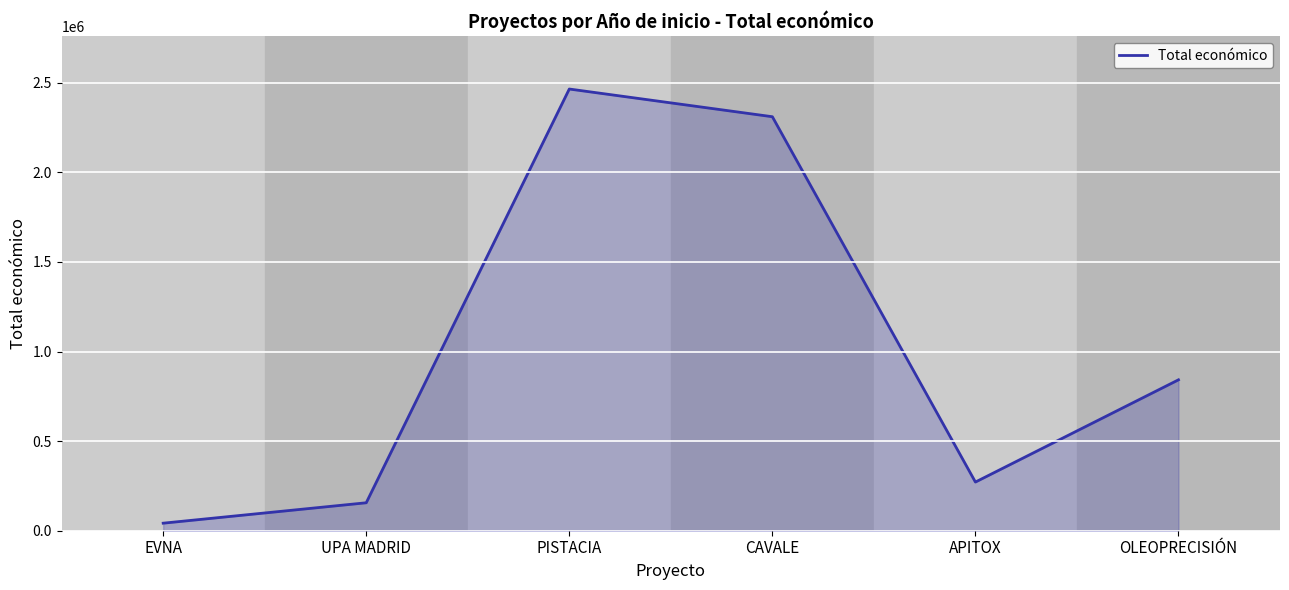

What position from the right is OLEOPRECISIÓN?

1